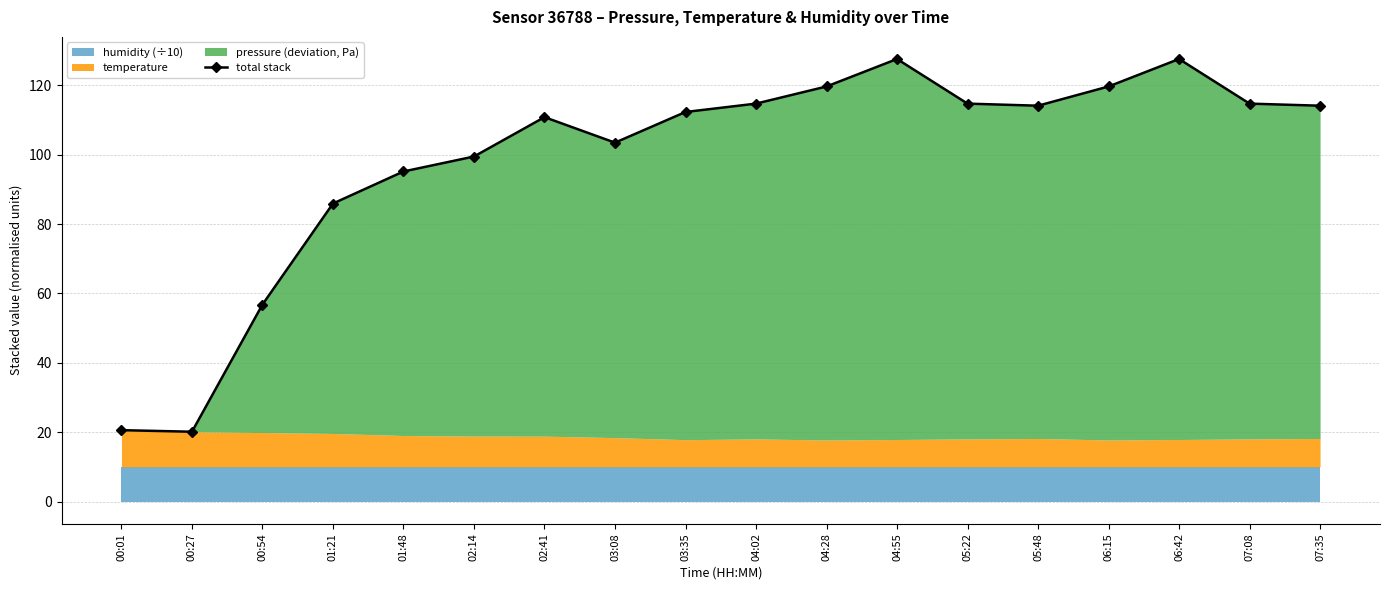

What is the label of the 4th point from the right?

06:15